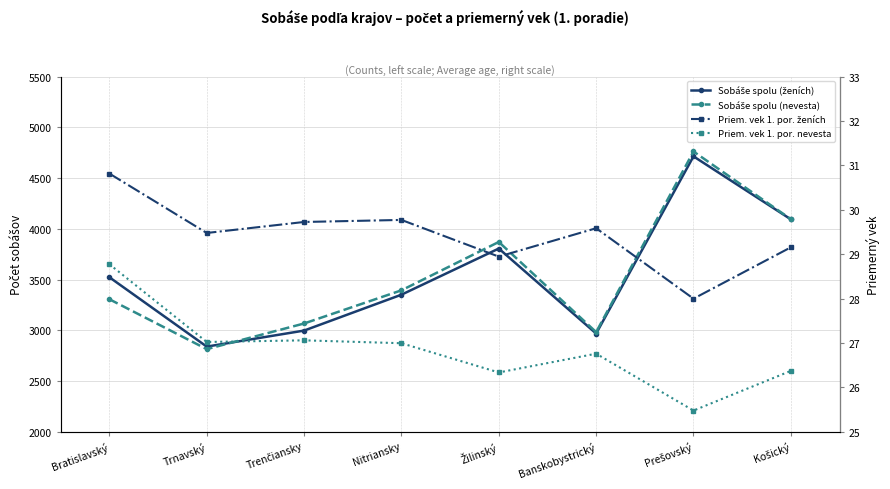

Reading left to right, list all the values displayed in this chart.

Sobáše spolu (ženích): Bratislavský=3523.0	Trnavský=2839.0	Trenčiansky=2997.0	Nitriansky=3351.0	Žilinský=3806.0	Banskobystrický=2968.0	Prešovský=4715.0	Košický=4094.0
Sobáše spolu (nevesta): Bratislavský=3306.0	Trnavský=2814.0	Trenčiansky=3067.0	Nitriansky=3394.0	Žilinský=3871.0	Banskobystrický=2982.0	Prešovský=4763.0	Košický=4096.0
Priem. vek 1. por. ženích: Bratislavský=30.8	Trnavský=29.5	Trenčiansky=29.7	Nitriansky=29.8	Žilinský=28.9	Banskobystrický=29.6	Prešovský=28.0	Košický=29.2
Priem. vek 1. por. nevesta: Bratislavský=28.8	Trnavský=27.0	Trenčiansky=27.1	Nitriansky=27.0	Žilinský=26.3	Banskobystrický=26.8	Prešovský=25.5	Košický=26.4